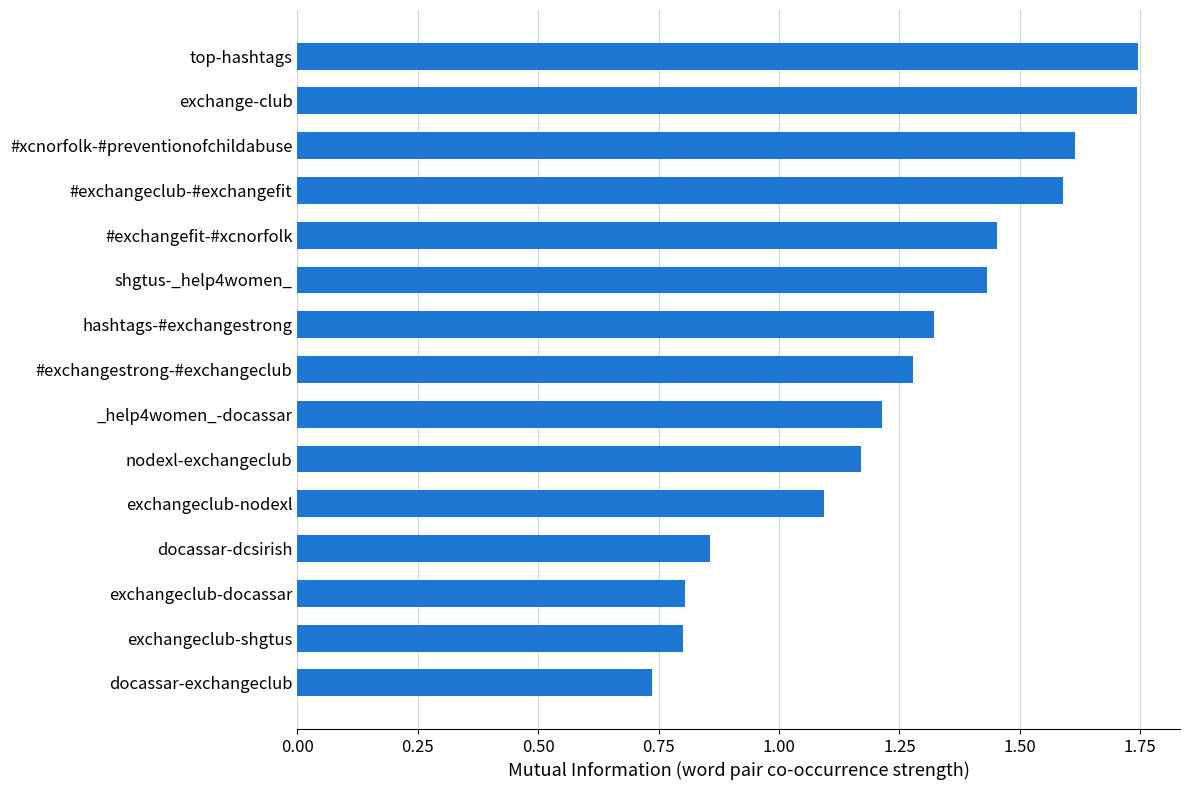

Is it true that the value at exchangeclub-docassar is 0.8?

True